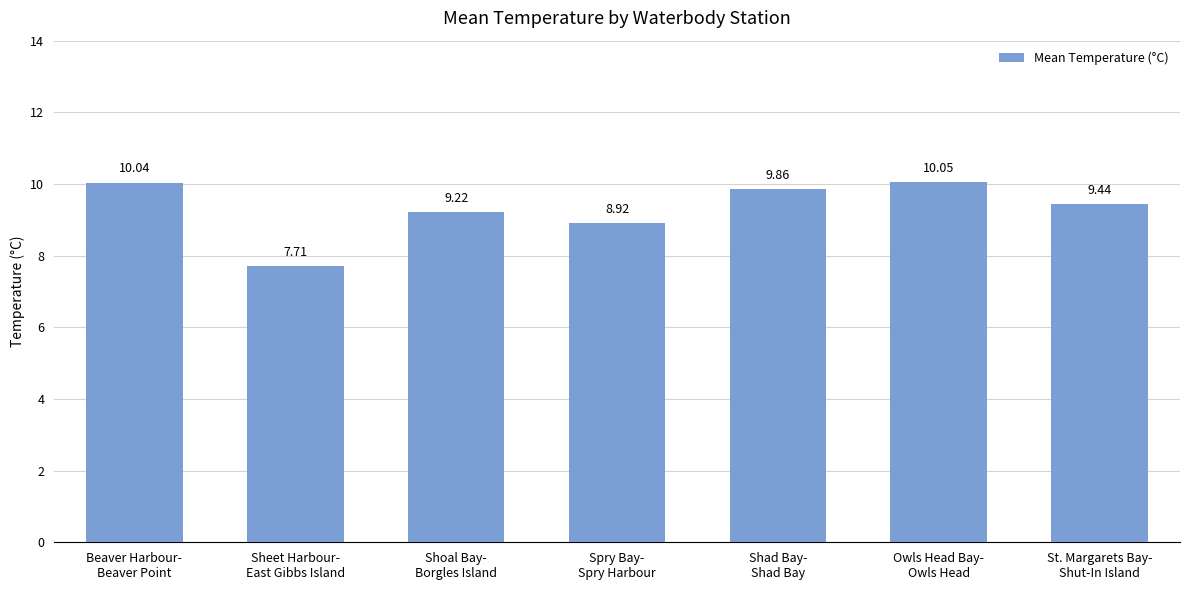

List the labels in order of value, smallest first.

Sheet Harbour-
East Gibbs Island, Spry Bay-
Spry Harbour, Shoal Bay-
Borgles Island, St. Margarets Bay-
Shut-In Island, Shad Bay-
Shad Bay, Beaver Harbour-
Beaver Point, Owls Head Bay-
Owls Head